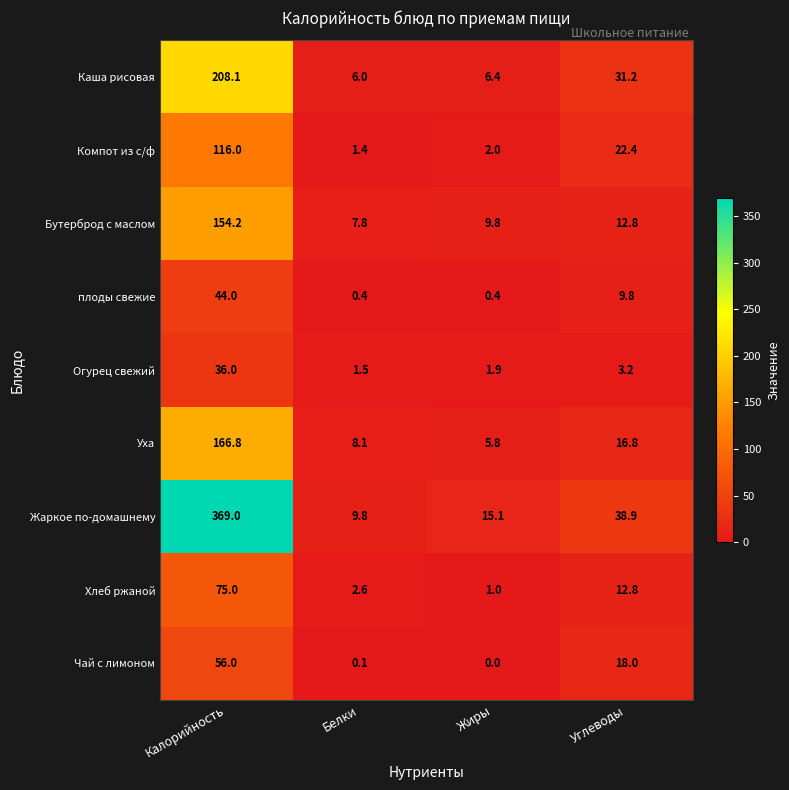

What is the maximum value for Уха?

166.8